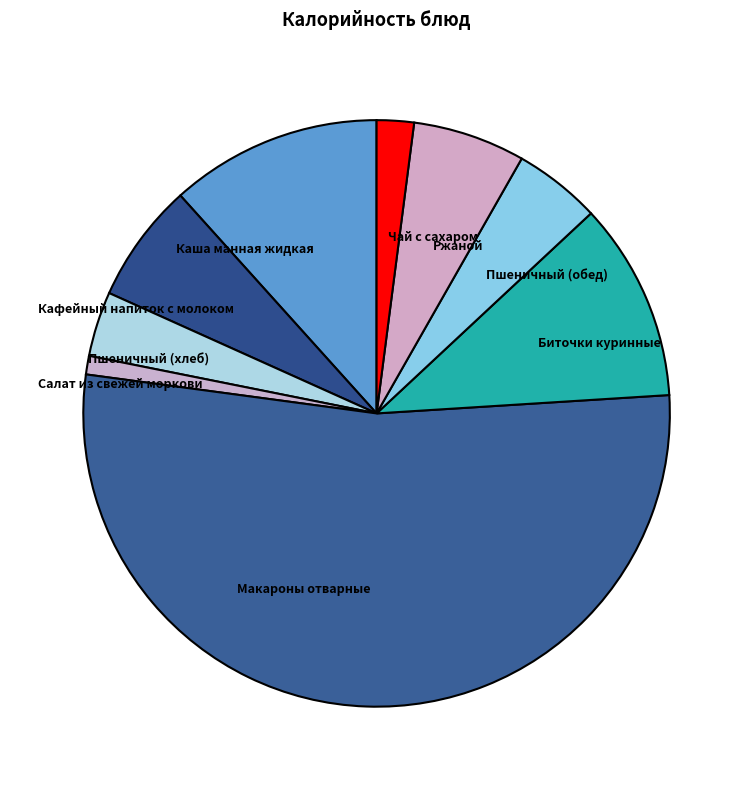

What is the smallest slice in the pie chart?

Салат из свежей моркови